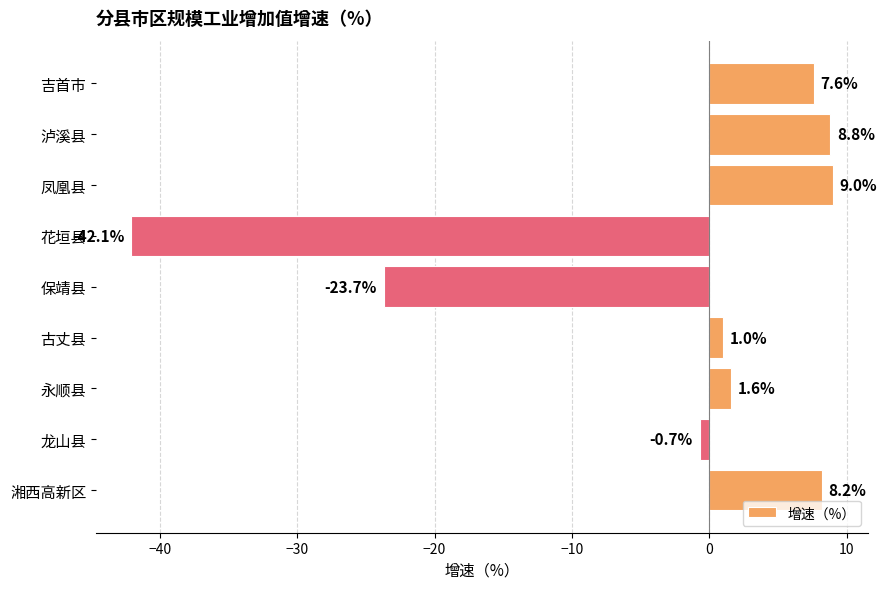

How many values are below zero?

3